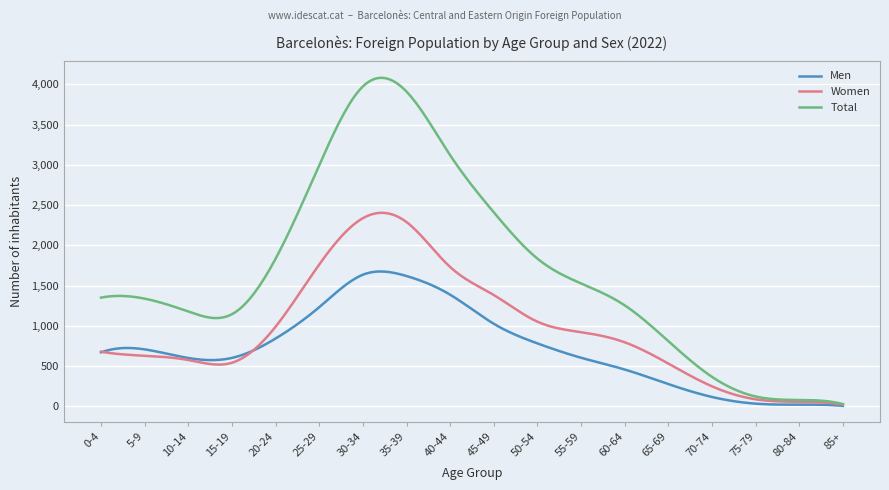

Which series has the widest spread of values?

Total